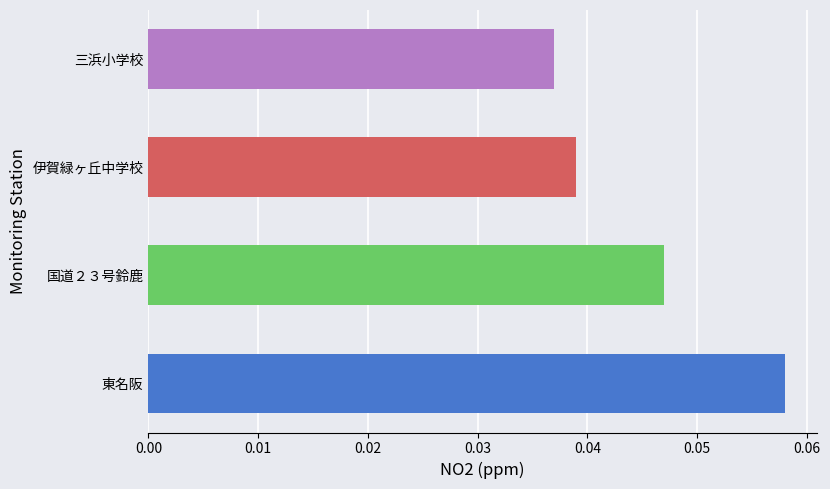

Rank the categories by value from highest to lowest.

東名阪, 国道２３号鈴鹿, 伊賀緑ヶ丘中学校, 三浜小学校